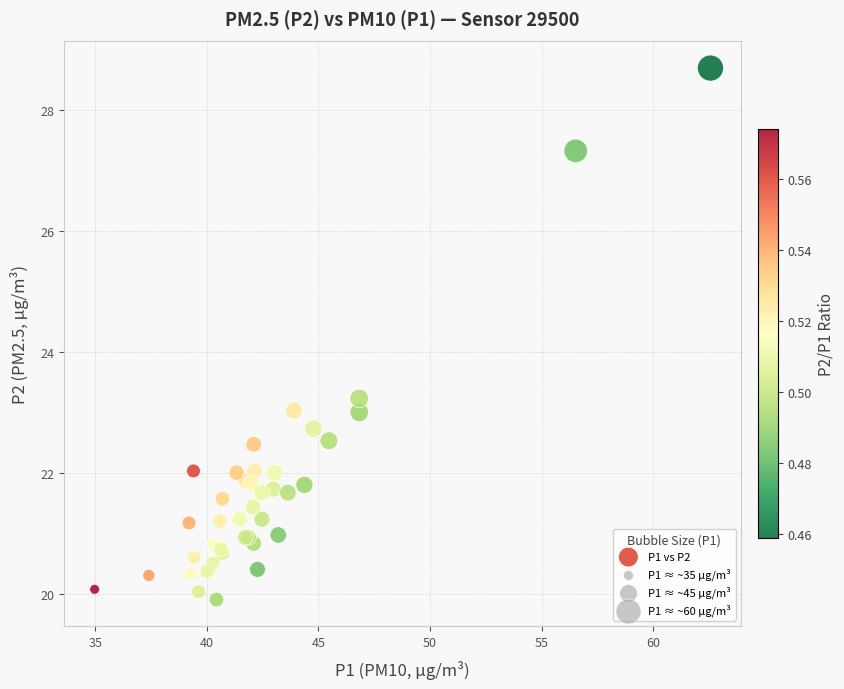

What Y value in the scatter plot is closest to 24?

23.2